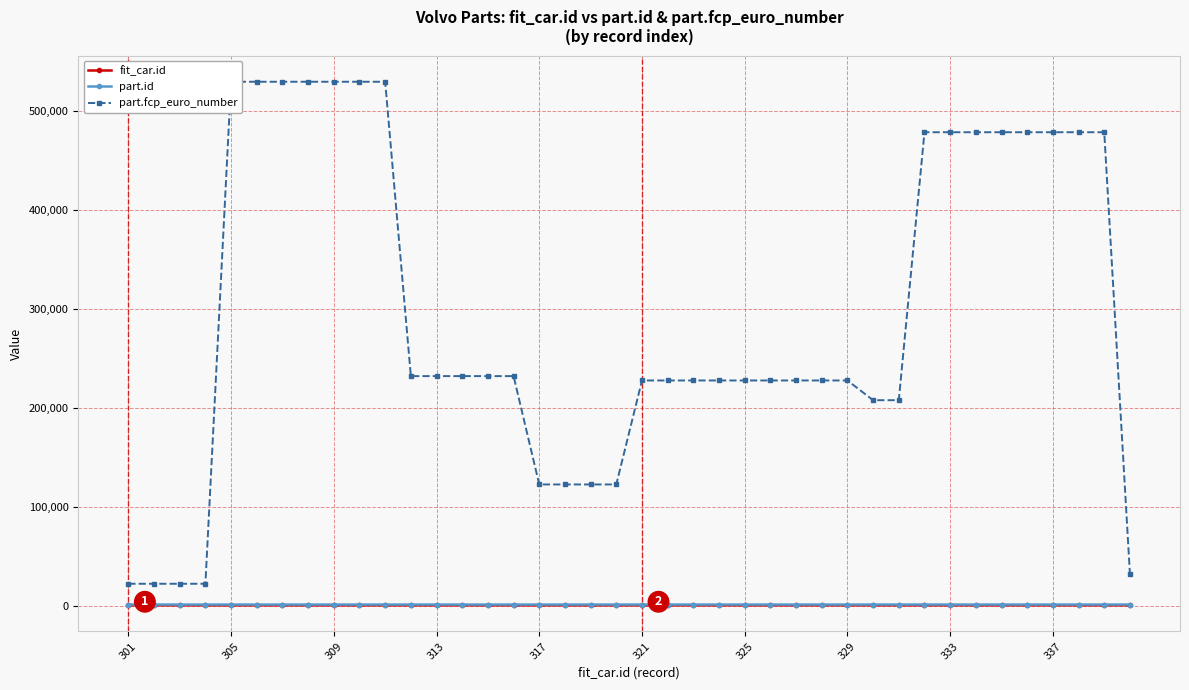

How many data points in fit_car.id are above 321?

19